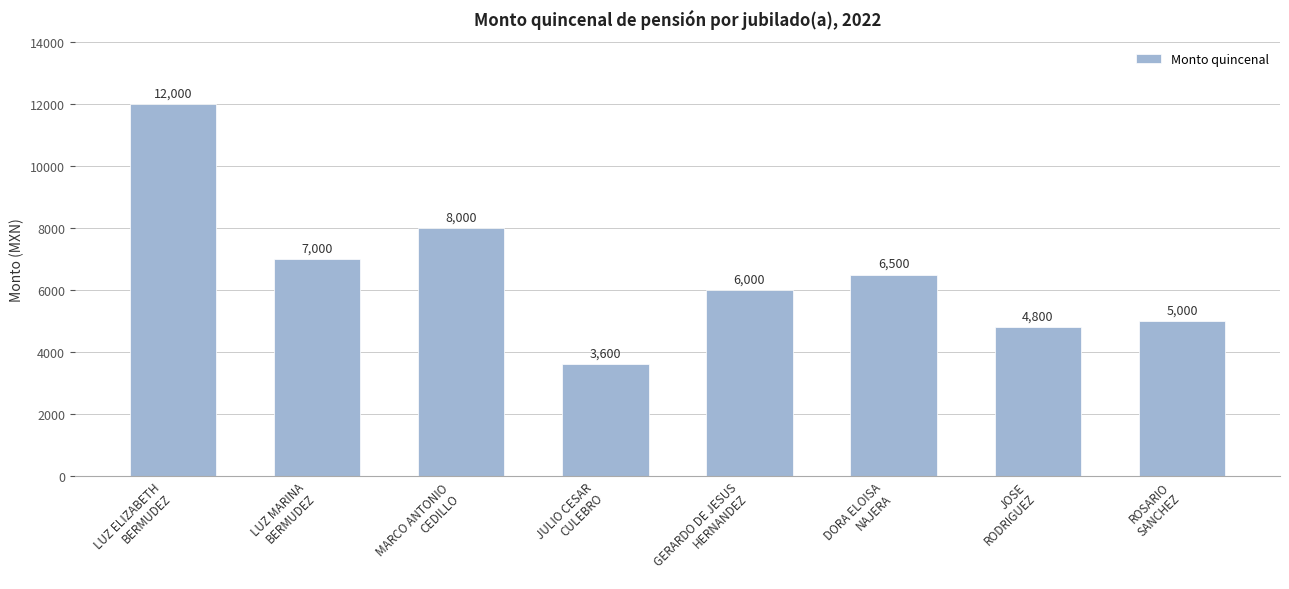

What is the label of the 3rd bar from the right?

DORA ELOISA
NAJERA